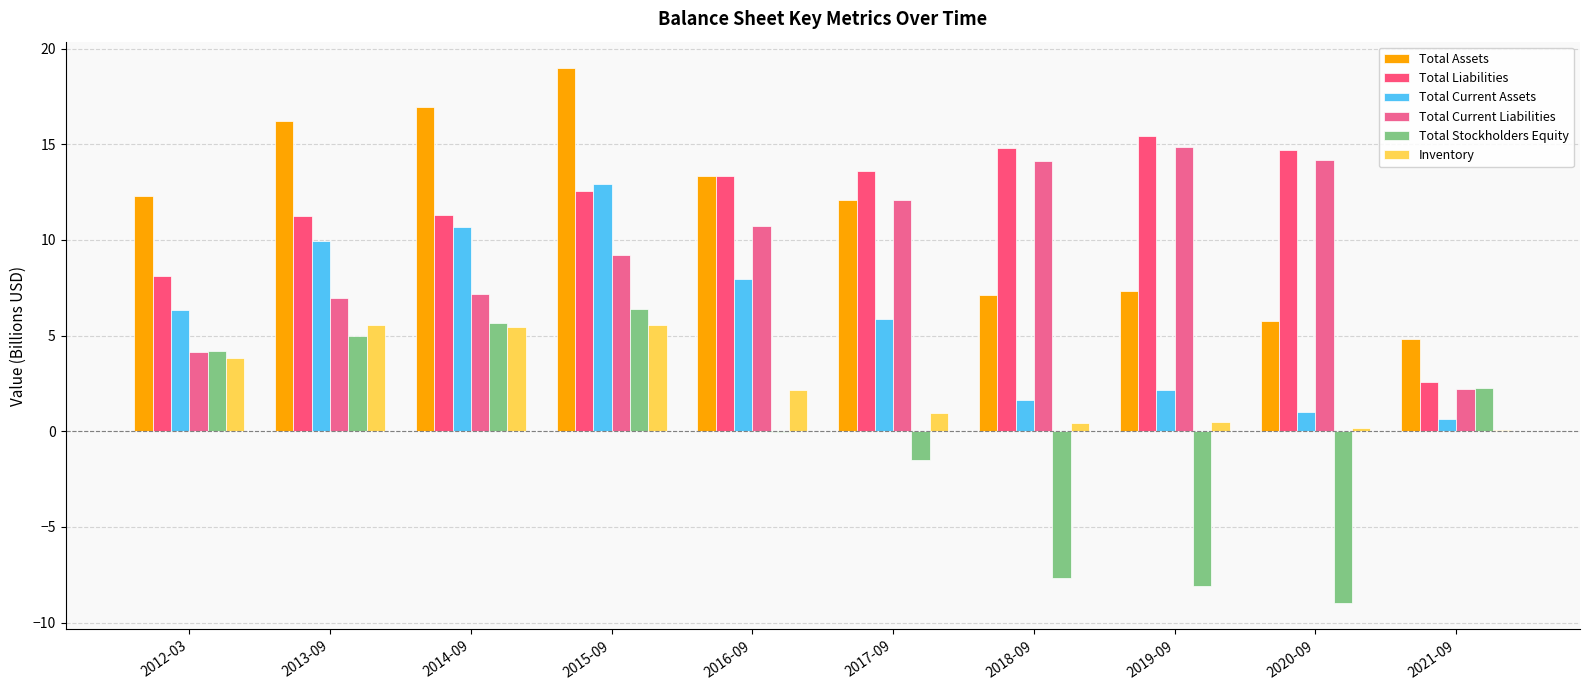

Are the bars horizontal?

No